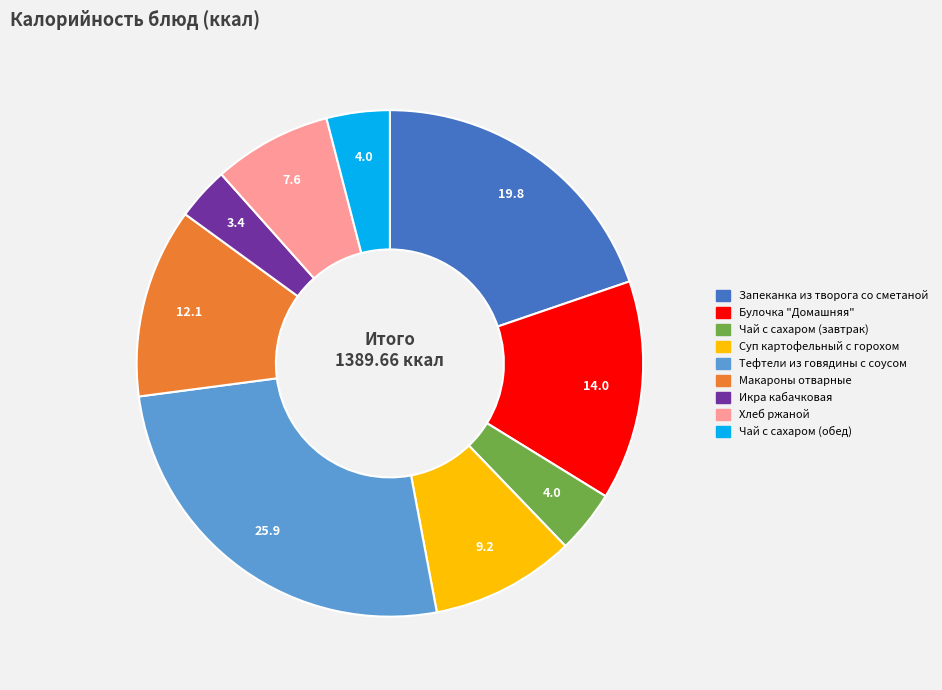

What is the largest slice in the pie chart?

Тефтели из говядины с соусом